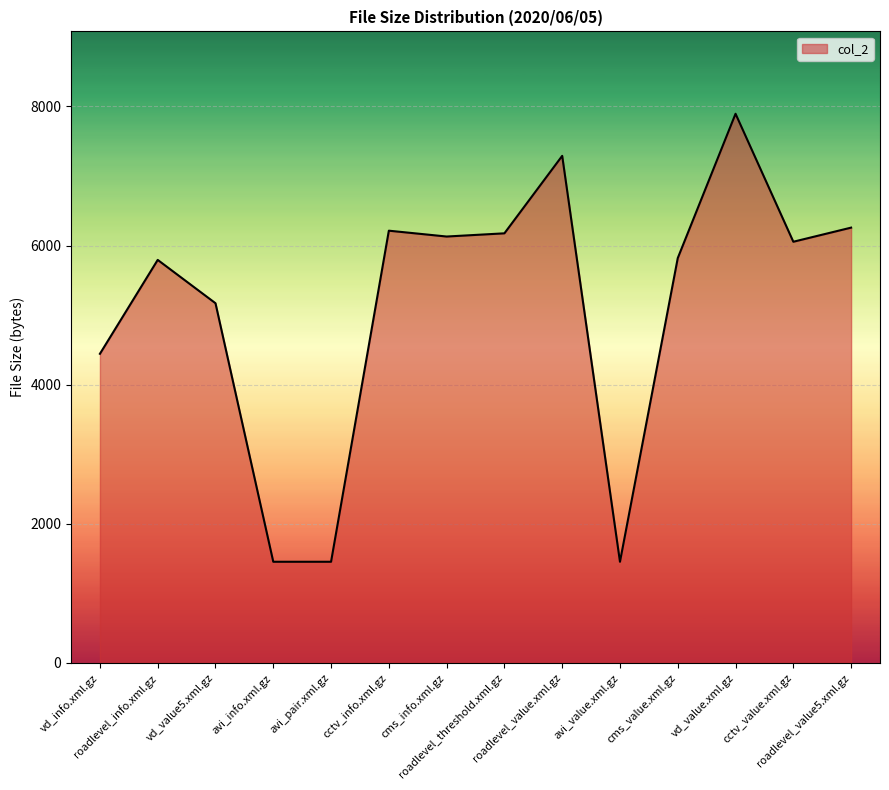

True or false: the data shows 6130 at cms_info.xml.gz.

True